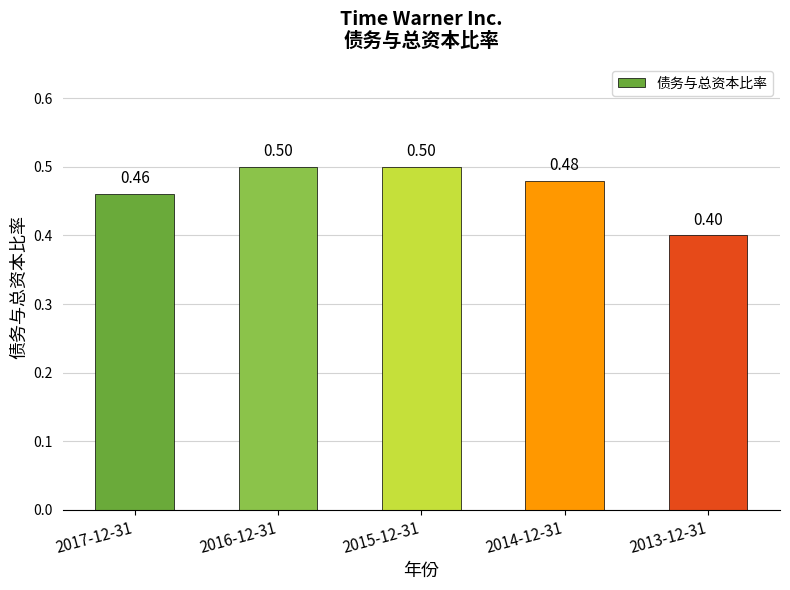

Is it true that the value at 2016-12-31 is 0.5?

True